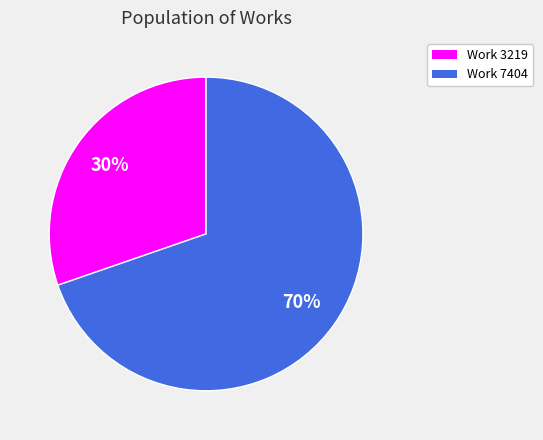

To the nearest percent, what is the average slice percentage?

50%